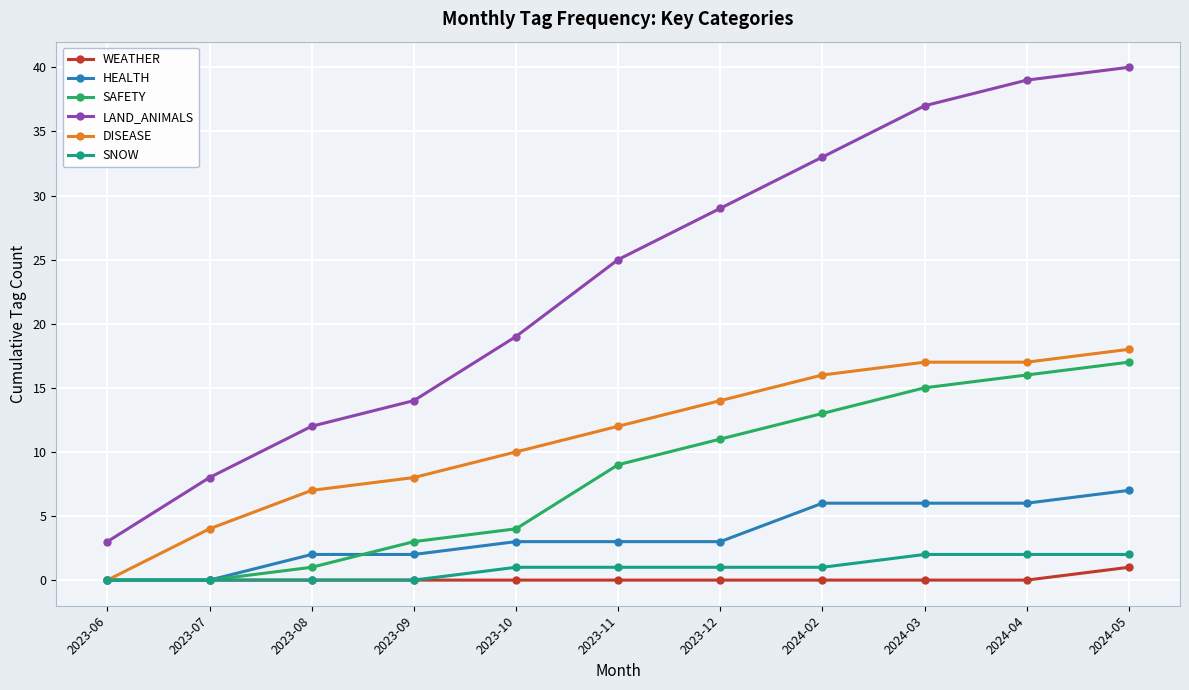

What is the difference between the highest and lowest values at 2023-11?

25